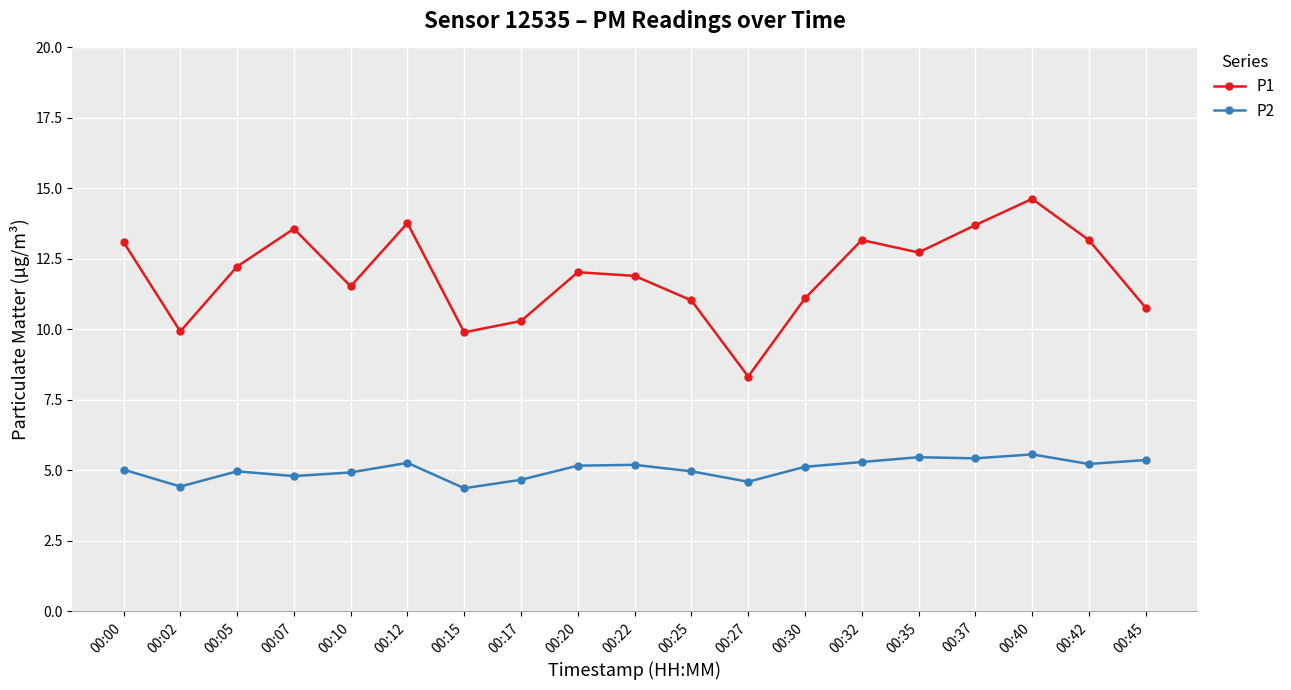

True or false: P1 has a value of 20.2 at 00:05.

False